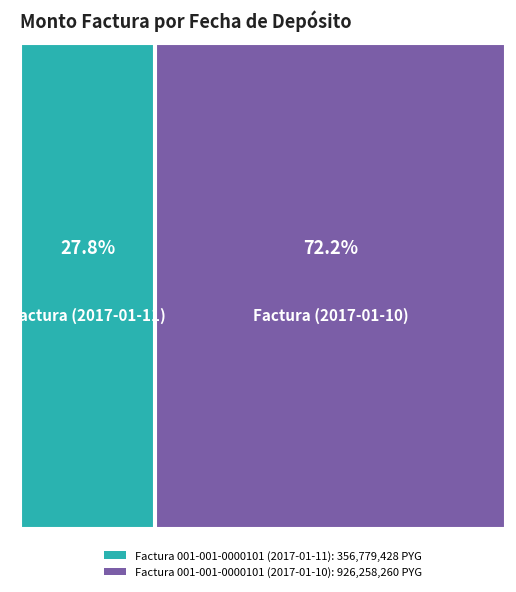

Rank the categories by value from highest to lowest.

Factura 001-001-0000101 (2017-01-10), Factura 001-001-0000101 (2017-01-11)